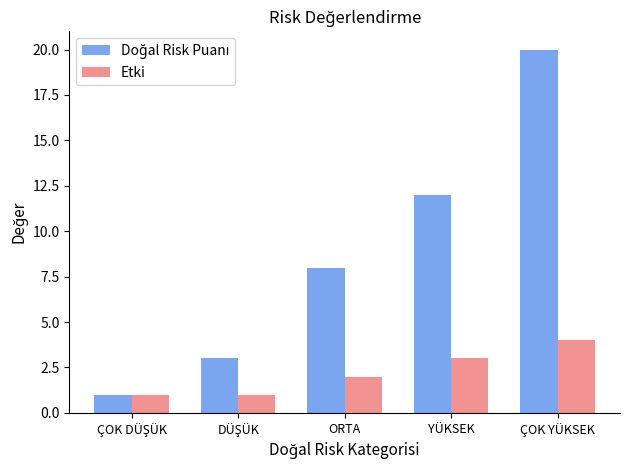

Which category has the highest value in the Etki series?

ÇOK YÜKSEK